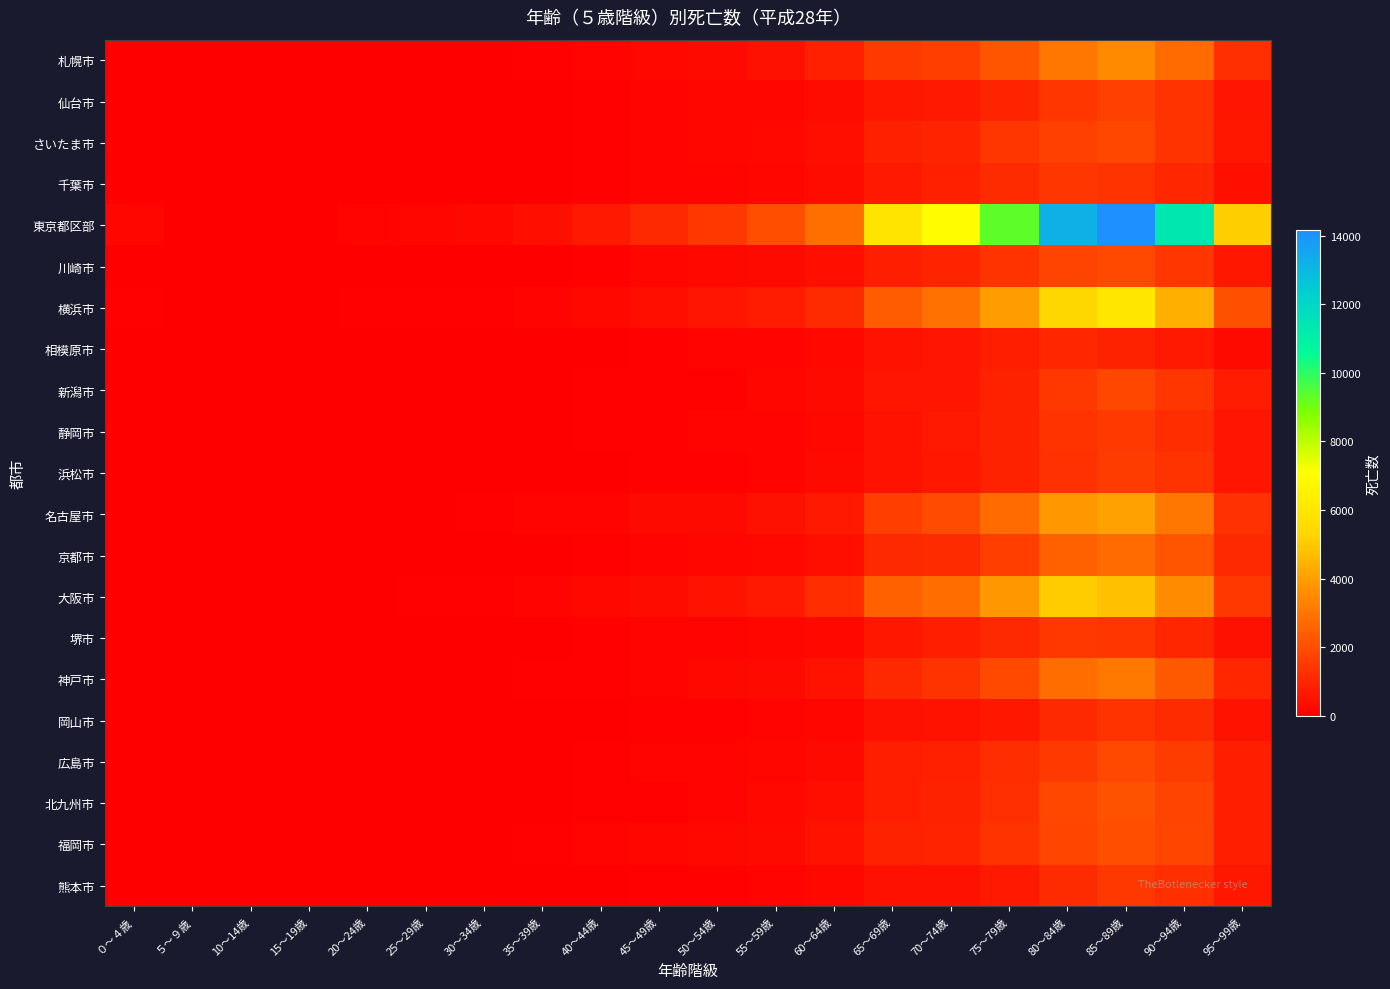

At which category is the sum across all series the highest?

85～89歳